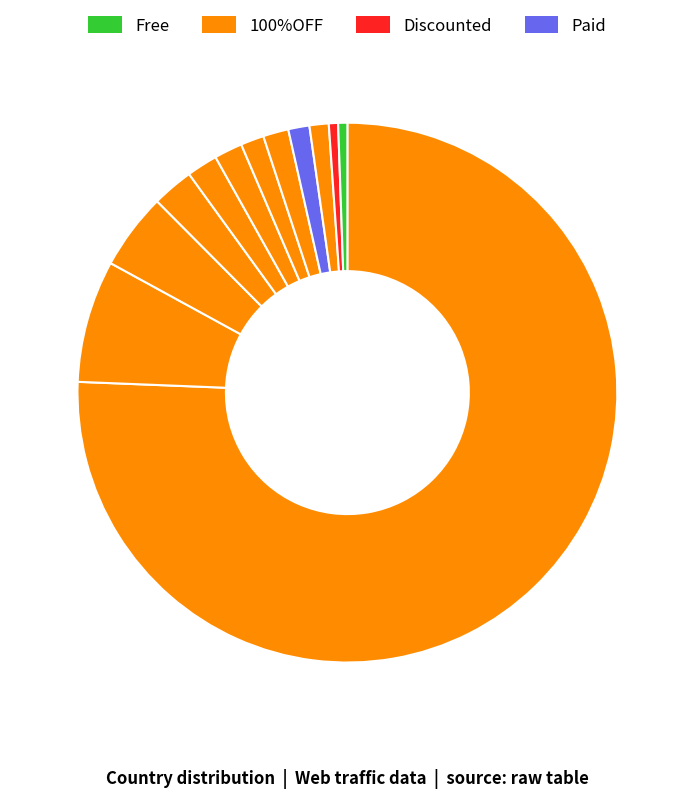

To the nearest percent, what is the difference between the largest and smallest slice percentages?

75%